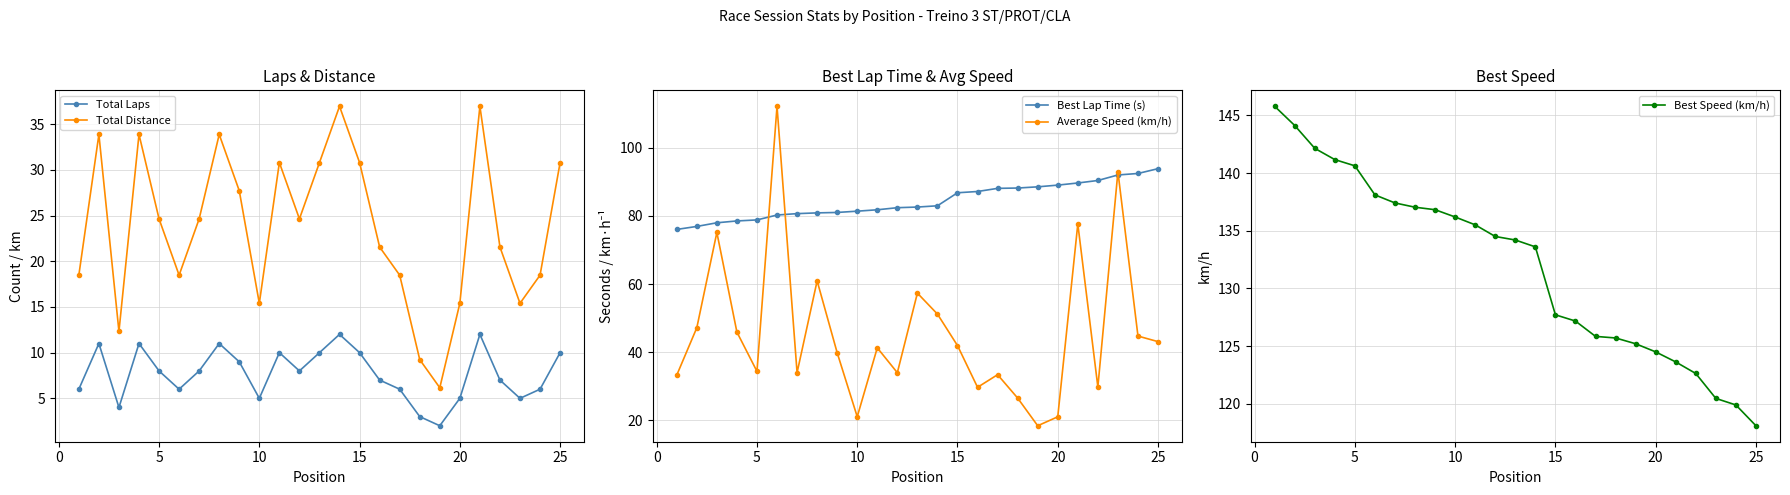

The value of Total Laps at 15 is 1.4. True or false?

False